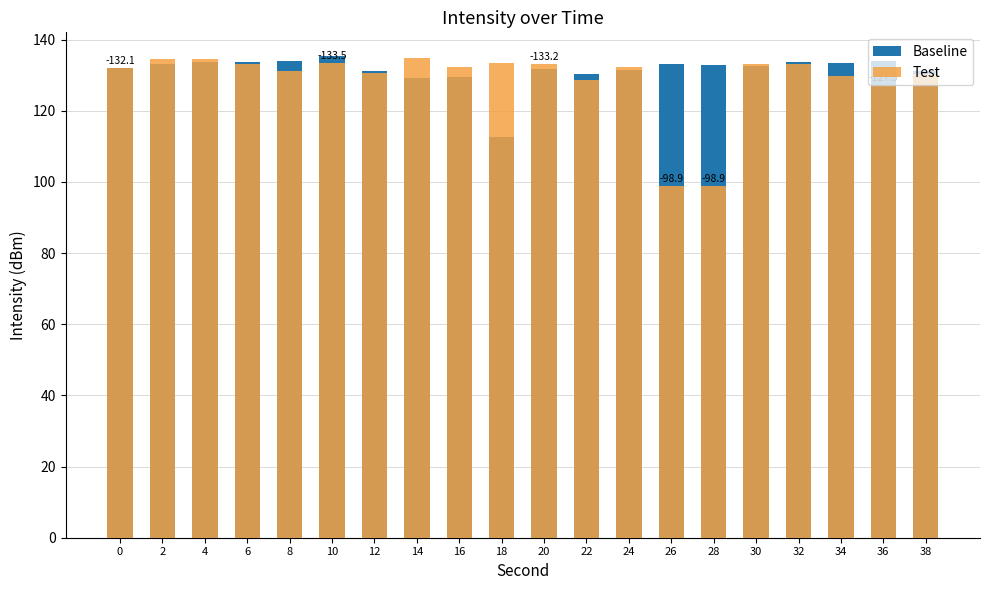

True or false: Baseline has a value of 132.7 at 30.

True